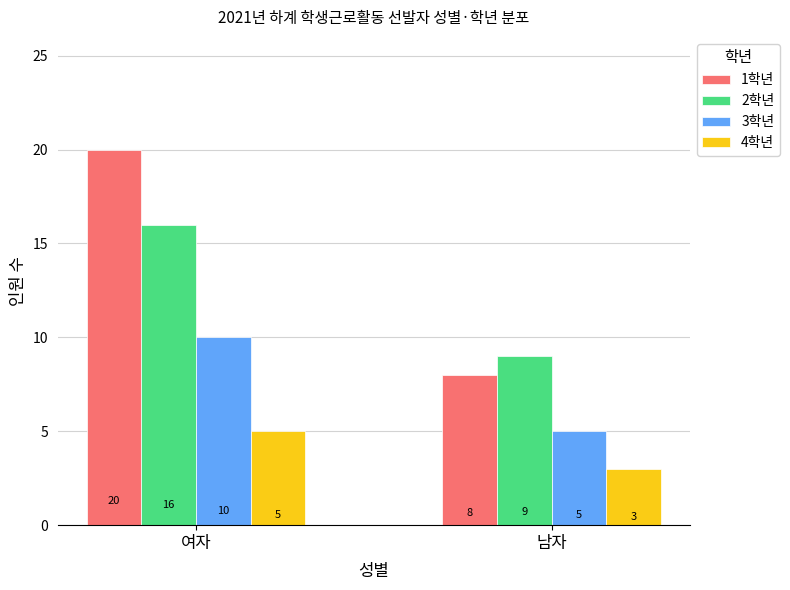

What is the approximate value of 4학년 at 남자?

3